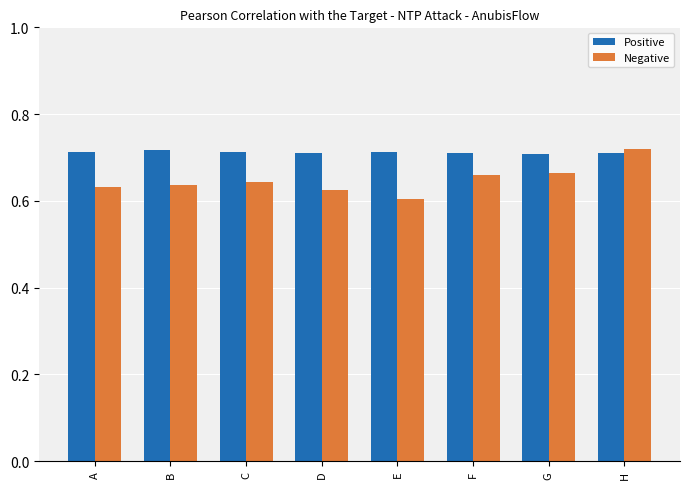

Rank the series at F from highest to lowest value.

Positive, Negative